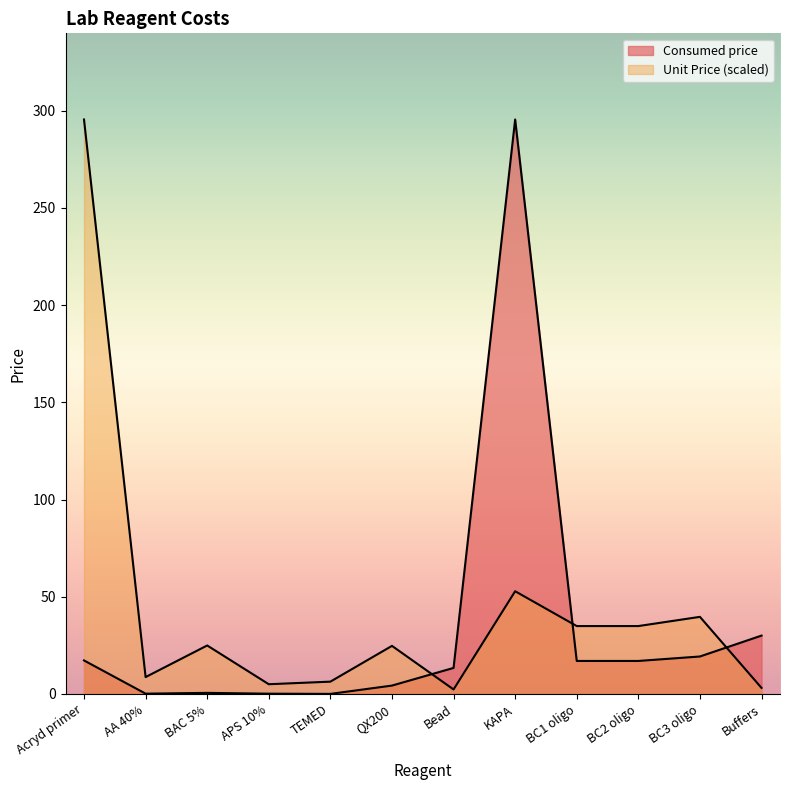

Rank the series by their maximum value, from highest to lowest.

Consumed price, Unit Price